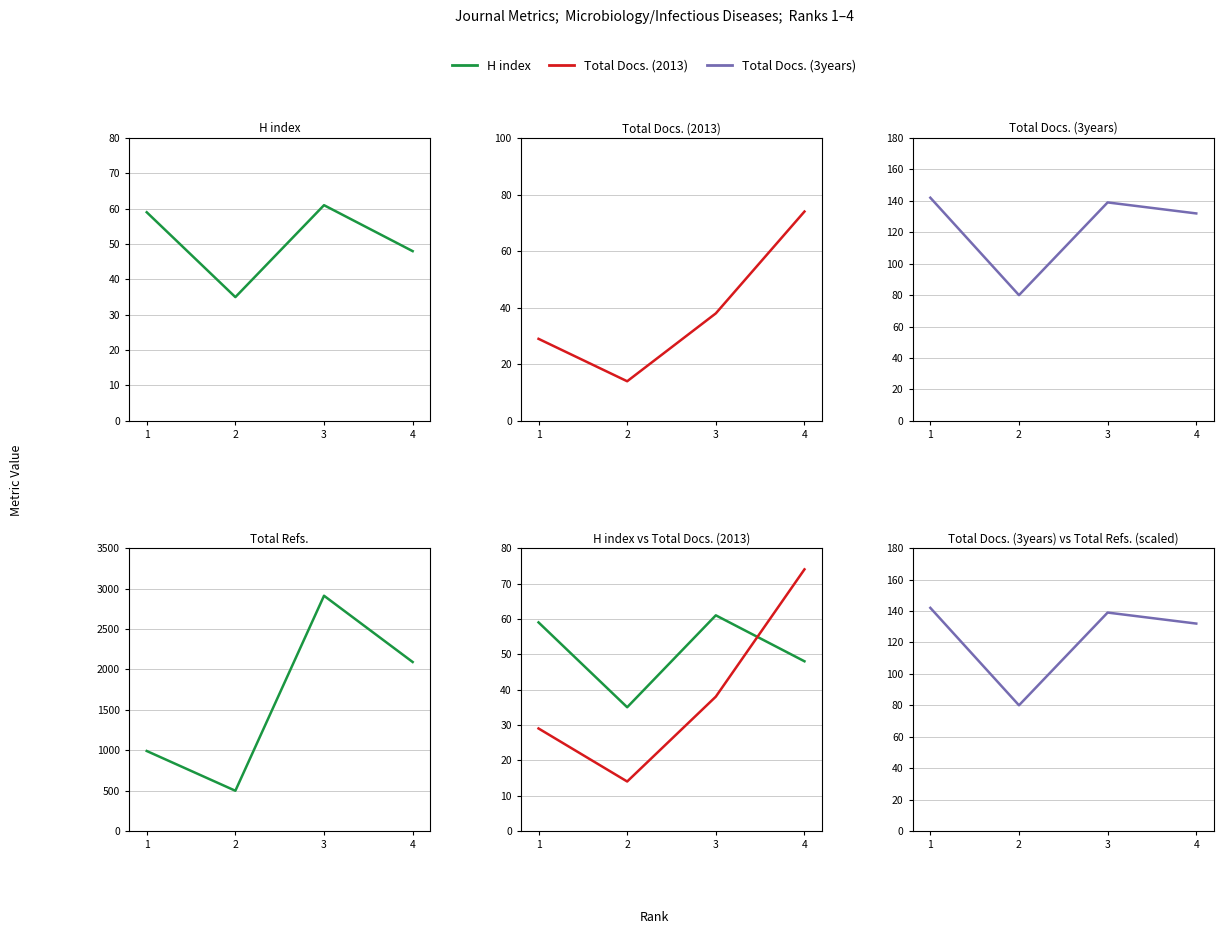

Which series changed the most between 1 and 4?

Total Refs.